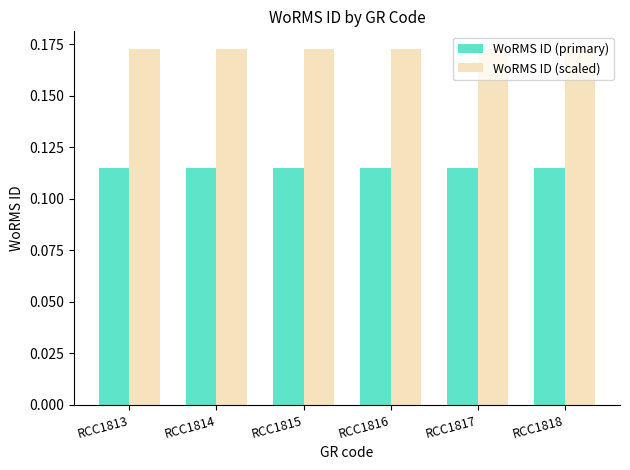

List the series in order of their peak value, lowest first.

WoRMS ID (primary), WoRMS ID (scaled)